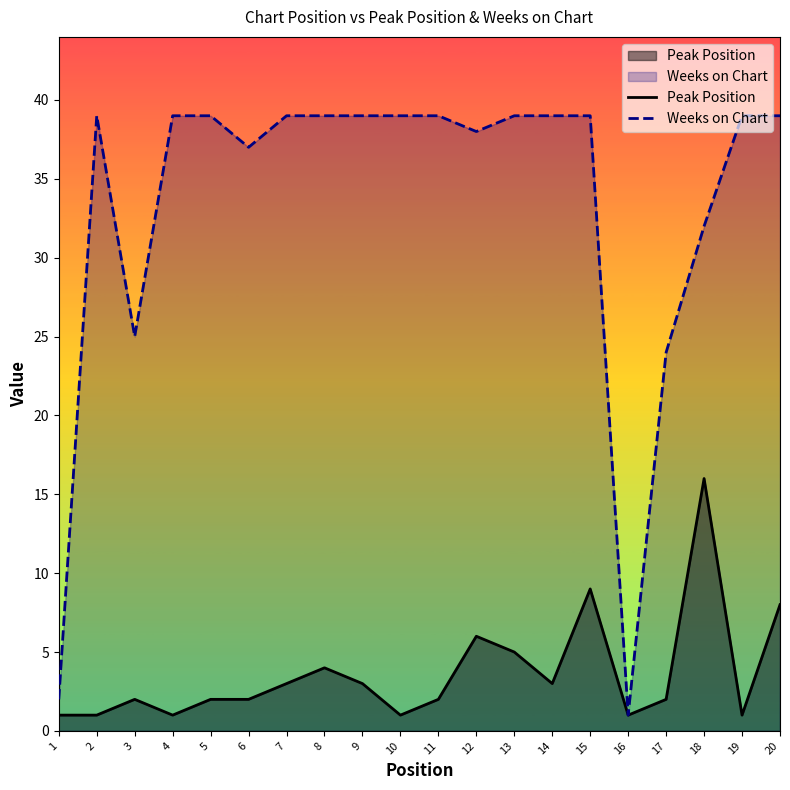

Which series changed the most between 13 and 17?

Weeks on Chart